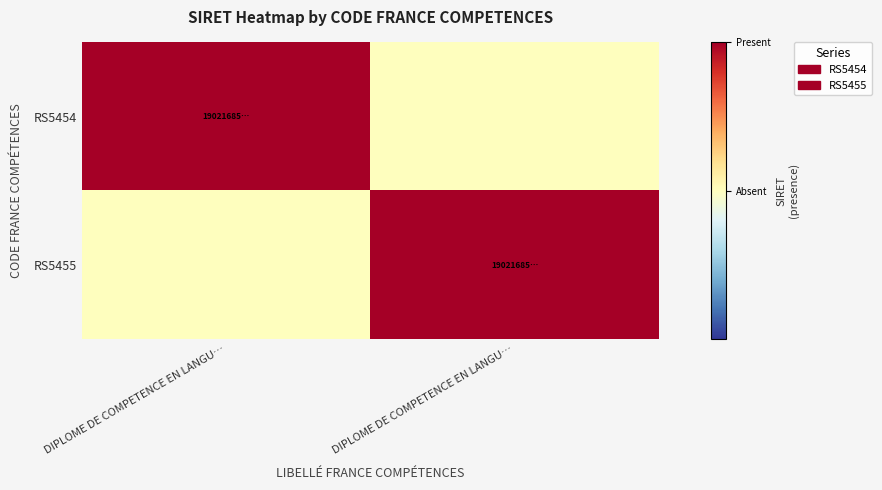

Between DIPLOME DE COMPETENCE EN LANGU… and DIPLOME DE COMPETENCE EN LANGU…, which is larger?

DIPLOME DE COMPETENCE EN LANGU…